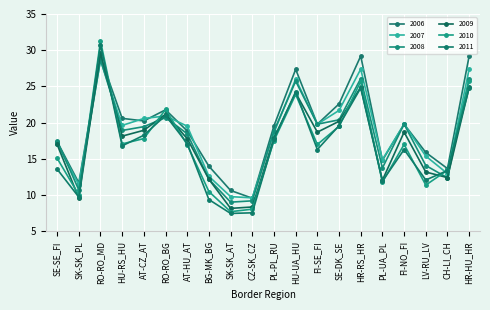

Reading left to right, list all the values displayed in this chart.

2006: SE-SE_FI=17.4	SK-SK_PL=11.7	RO-RO_MD=29.1	HU-RS_HU=20.6	AT-CZ_AT=20.2	RO-RO_BG=21.8	AT-HU_AT=18.9	BG-MK_BG=14.0	SK-SK_AT=10.7	CZ-SK_CZ=9.6	PL-PL_RU=19.6	HU-UA_HU=27.4	FI-SE_FI=19.8	SE-DK_SE=22.6	HR-RS_HR=29.2	PL-UA_PL=14.8	FI-NO_FI=19.8	LV-RU_LV=15.9	CH-LI_CH=13.7	HR-HU_HR=29.2
2007: SE-SE_FI=17.1	SK-SK_PL=11.5	RO-RO_MD=28.6	HU-RS_HU=19.6	AT-CZ_AT=20.6	RO-RO_BG=20.9	AT-HU_AT=19.5	BG-MK_BG=12.6	SK-SK_AT=9.8	CZ-SK_CZ=9.6	PL-PL_RU=18.6	HU-UA_HU=26.0	FI-SE_FI=19.8	SE-DK_SE=21.7	HR-RS_HR=27.4	PL-UA_PL=14.9	FI-NO_FI=19.8	LV-RU_LV=15.4	CH-LI_CH=13.0	HR-HU_HR=27.4
2008: SE-SE_FI=17.5	SK-SK_PL=10.7	RO-RO_MD=28.7	HU-RS_HU=18.9	AT-CZ_AT=19.5	RO-RO_BG=20.7	AT-HU_AT=18.5	BG-MK_BG=12.2	SK-SK_AT=9.0	CZ-SK_CZ=9.2	PL-PL_RU=18.9	HU-UA_HU=25.7	FI-SE_FI=19.8	SE-DK_SE=20.4	HR-RS_HR=26.1	PL-UA_PL=13.8	FI-NO_FI=19.8	LV-RU_LV=14.1	CH-LI_CH=12.4	HR-HU_HR=26.1
2009: SE-SE_FI=17.0	SK-SK_PL=9.6	RO-RO_MD=29.6	HU-RS_HU=18.1	AT-CZ_AT=19.0	RO-RO_BG=21.2	AT-HU_AT=17.8	BG-MK_BG=12.2	SK-SK_AT=8.2	CZ-SK_CZ=8.4	PL-PL_RU=17.9	HU-UA_HU=24.1	FI-SE_FI=18.7	SE-DK_SE=20.2	HR-RS_HR=24.9	PL-UA_PL=12.1	FI-NO_FI=18.7	LV-RU_LV=13.2	CH-LI_CH=12.4	HR-HU_HR=24.9
2010: SE-SE_FI=15.1	SK-SK_PL=10.1	RO-RO_MD=31.3	HU-RS_HU=17.1	AT-CZ_AT=17.8	RO-RO_BG=21.8	AT-HU_AT=17.0	BG-MK_BG=10.5	SK-SK_AT=7.7	CZ-SK_CZ=8.1	PL-PL_RU=17.5	HU-UA_HU=23.9	FI-SE_FI=17.0	SE-DK_SE=19.5	HR-RS_HR=25.7	PL-UA_PL=11.8	FI-NO_FI=17.0	LV-RU_LV=11.4	CH-LI_CH=13.5	HR-HU_HR=25.7
2011: SE-SE_FI=13.6	SK-SK_PL=9.7	RO-RO_MD=30.8	HU-RS_HU=16.8	AT-CZ_AT=18.3	RO-RO_BG=21.0	AT-HU_AT=17.1	BG-MK_BG=9.4	SK-SK_AT=7.5	CZ-SK_CZ=7.6	PL-PL_RU=17.7	HU-UA_HU=24.3	FI-SE_FI=16.3	SE-DK_SE=19.6	HR-RS_HR=24.8	PL-UA_PL=11.9	FI-NO_FI=16.3	LV-RU_LV=12.1	CH-LI_CH=13.4	HR-HU_HR=24.8